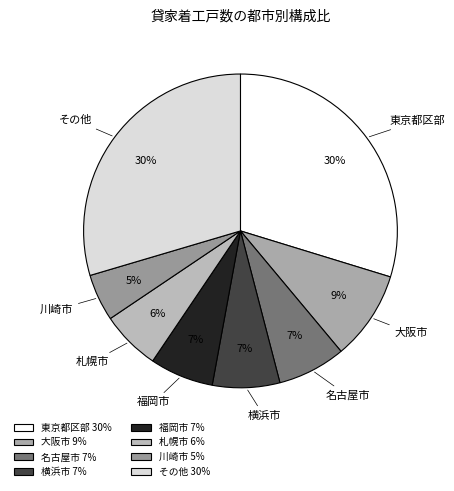

The その他 slice represents 30% of the pie. True or false?

True